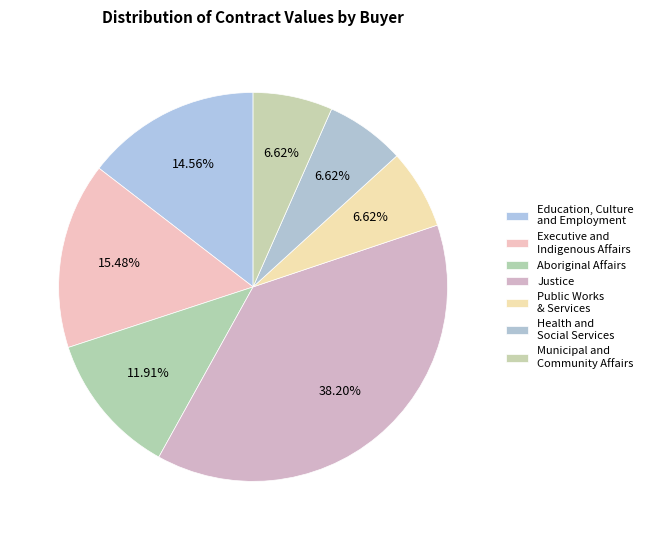

Is the sum of Executive and Indigenous Affairs and Health and Social Services greater than half?

No